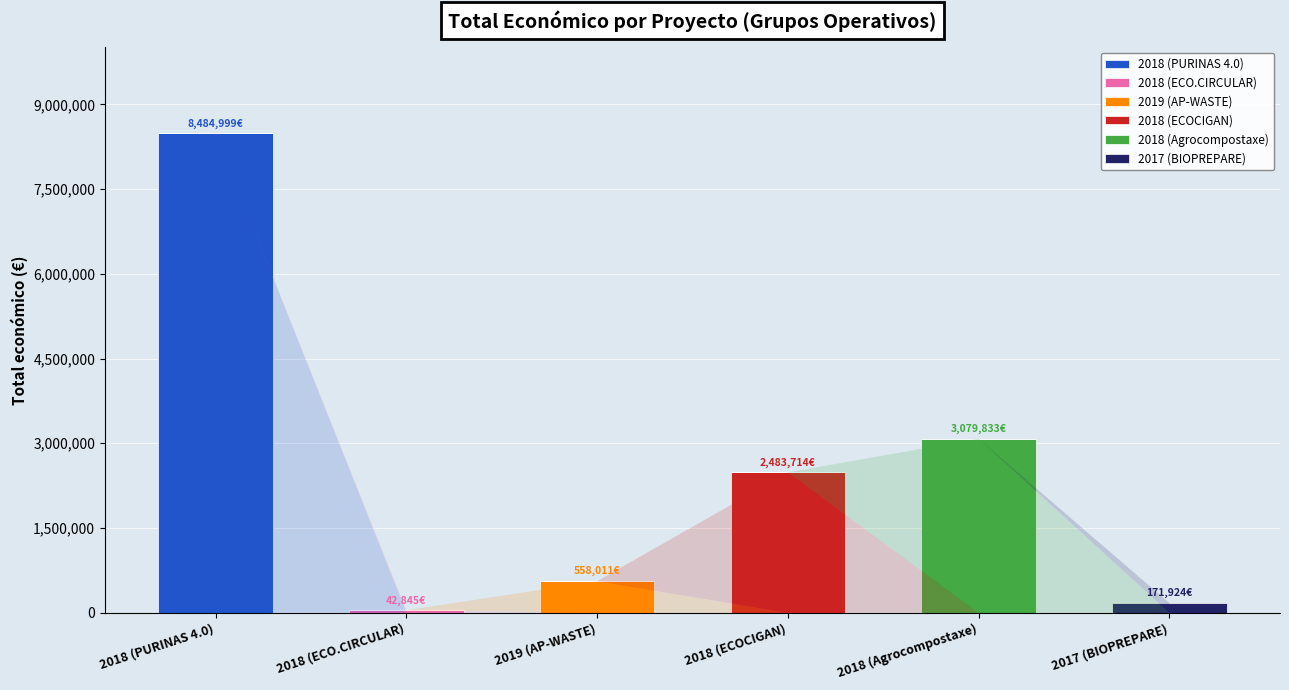

At which label does 2018 (PURINAS 4.0) reach its peak?

2018 (PURINAS 4.0)